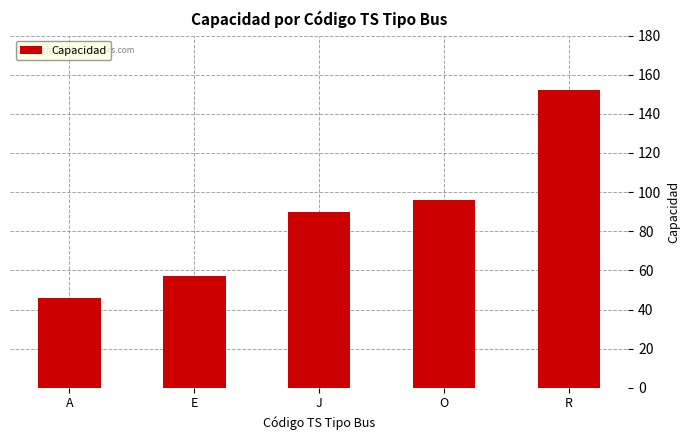

Does the chart contain stacked bars?

No